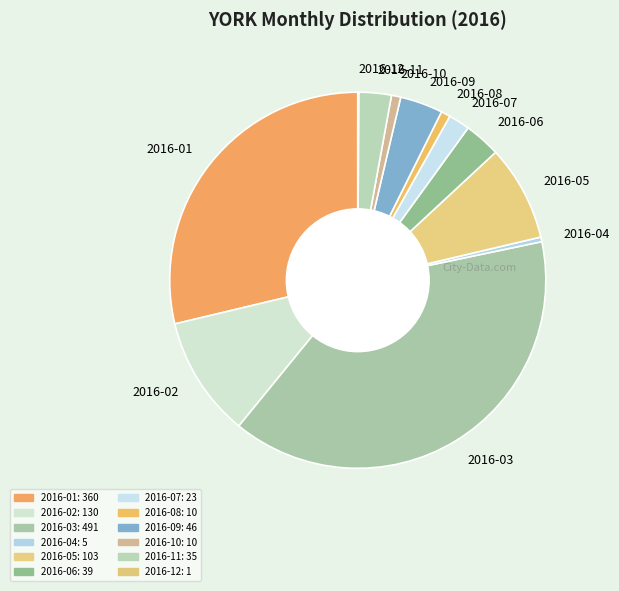

Is it true that 2016-02 is 10% of the pie?

True